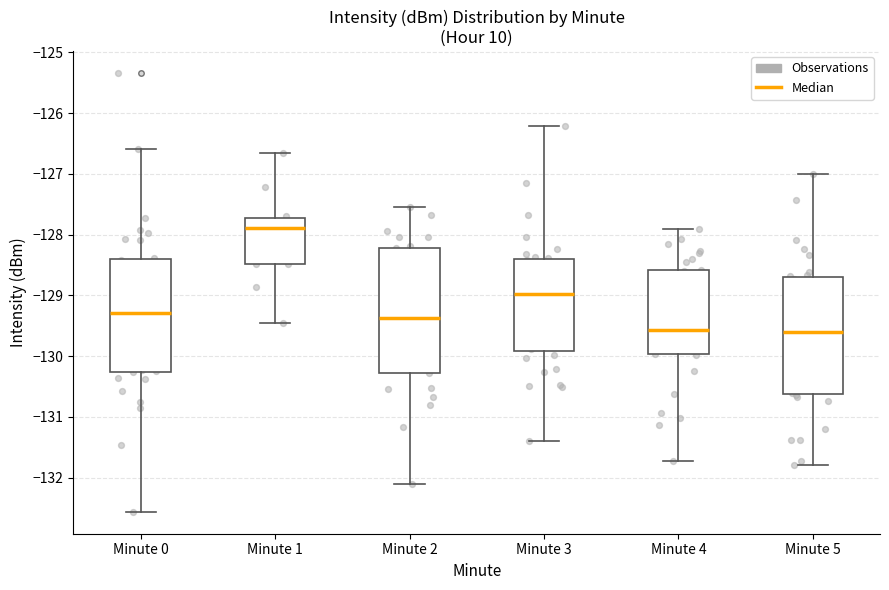

Which box has the highest median line?

Minute 1